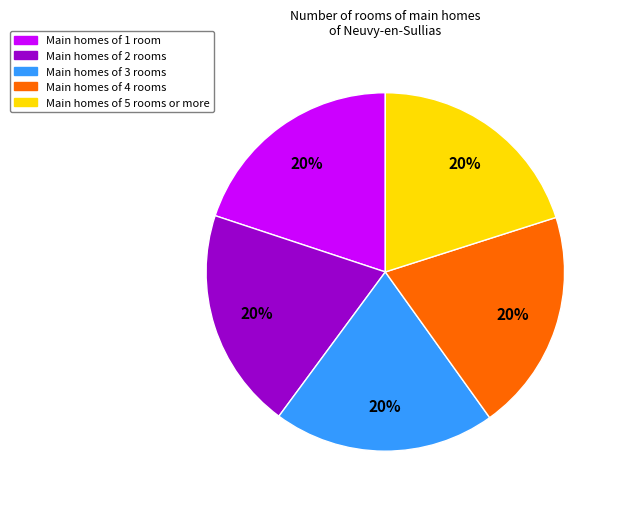

To the nearest percent, what portion does Main homes of 2 rooms represent?

20%